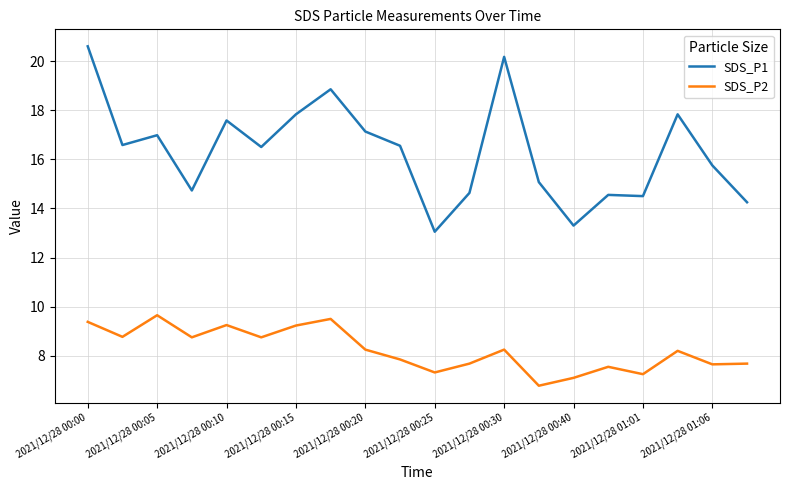

What are all the series names shown in the legend?

SDS_P1, SDS_P2